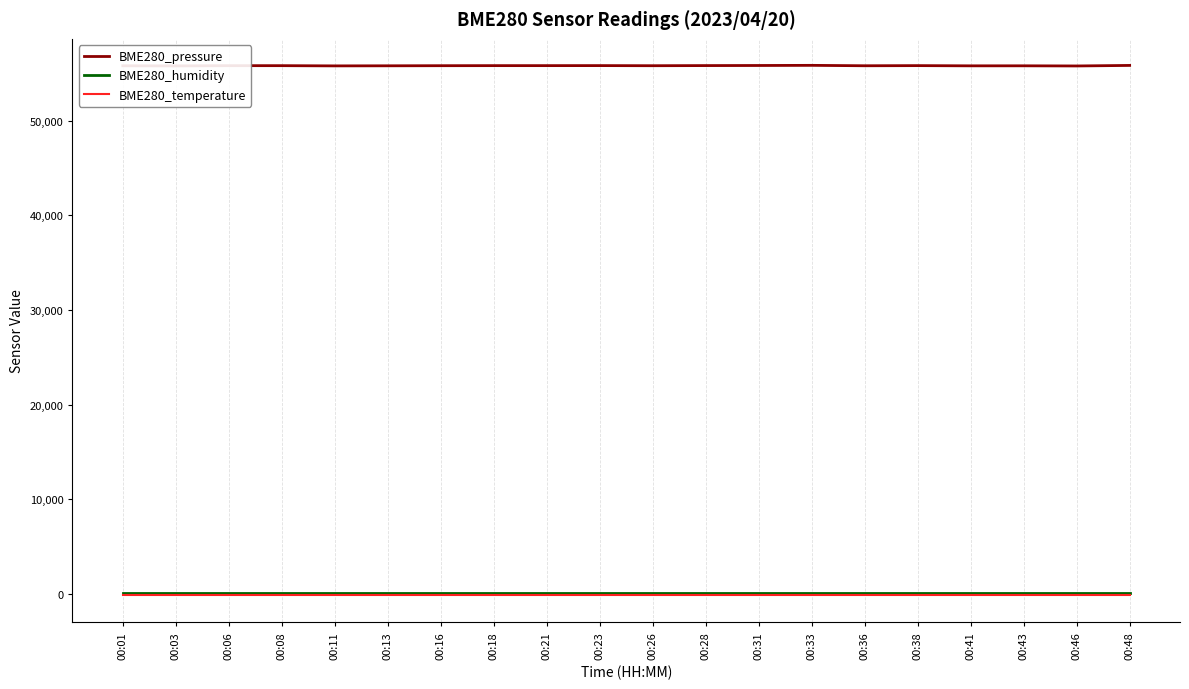

Which series has the largest range (max minus min)?

BME280_pressure